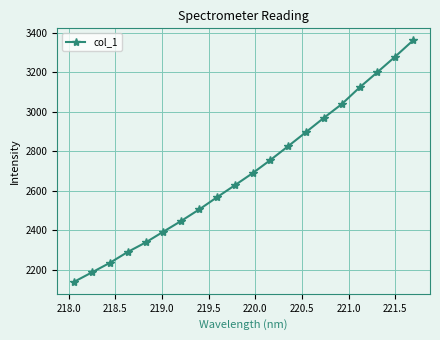

Count the number of values greater than 2689.

10